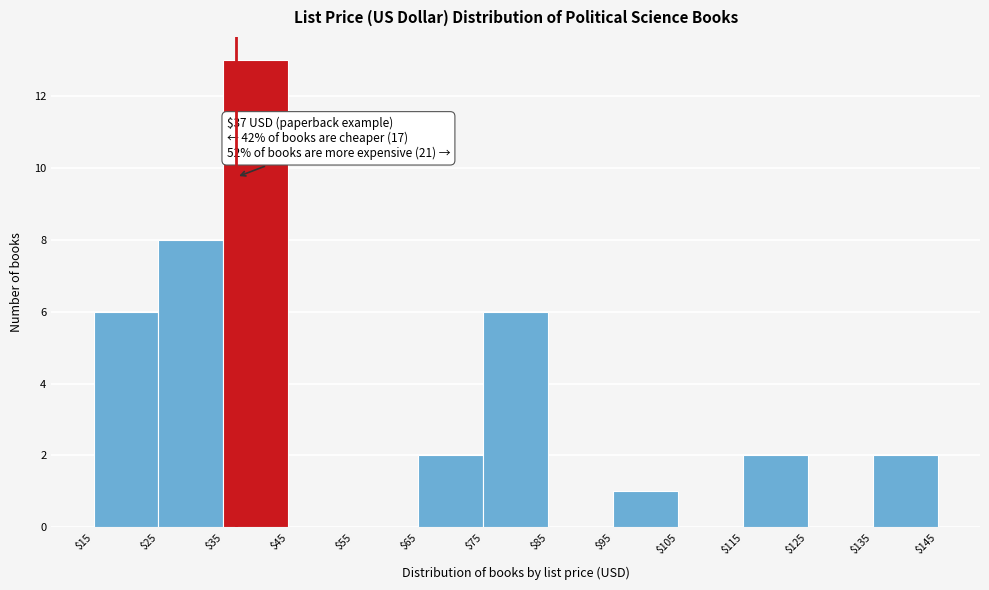

Over which range of the x-axis is the bar tallest?

$35 to $45